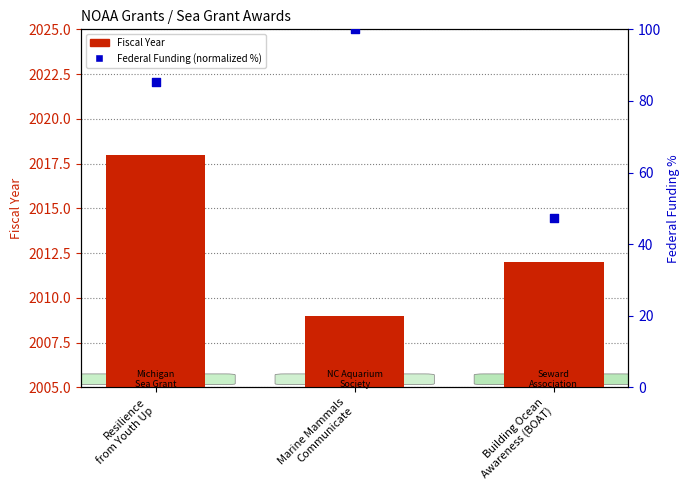

At how many categories does at least one series exceed 56?

2